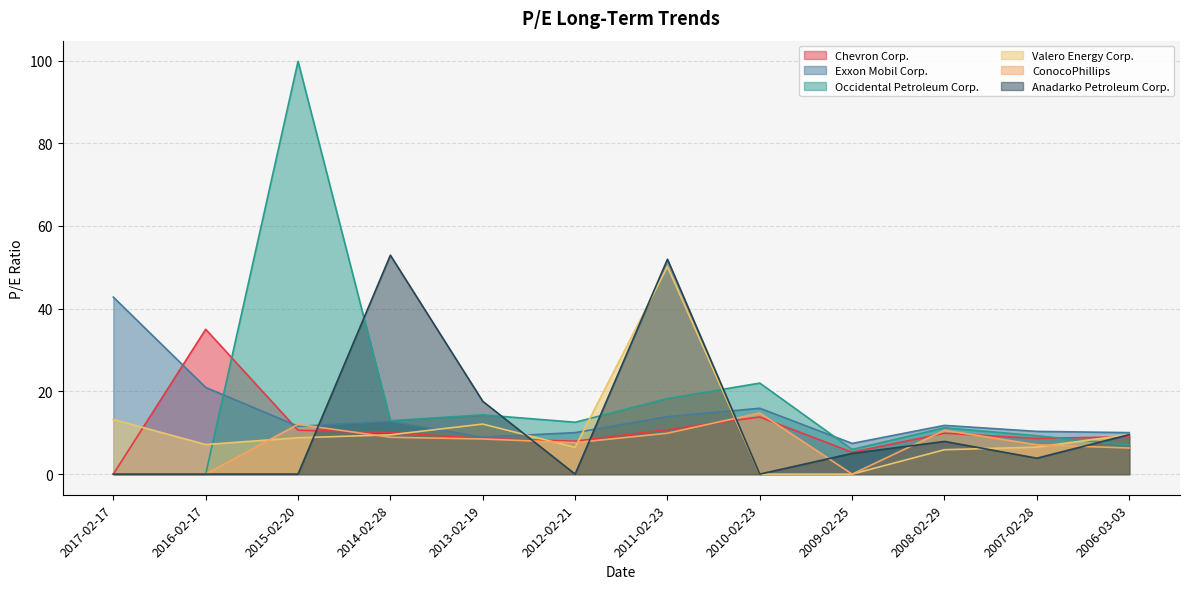

Where is Exxon Mobil Corp. nearest to the value 25?

2016-02-17